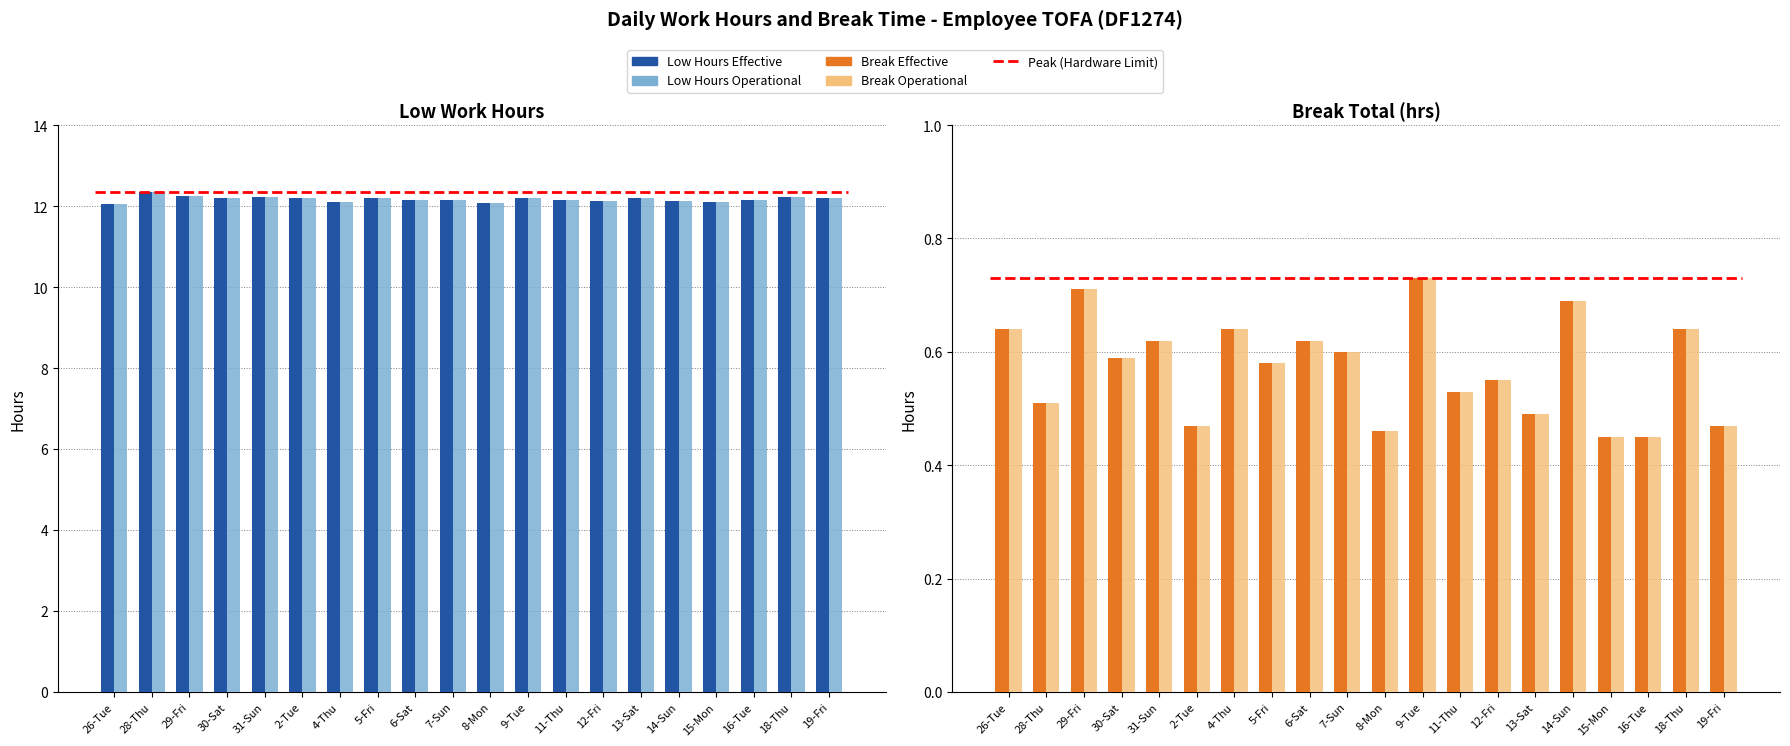

Which series changed the most between 7-Sun and 13-Sat?

Break Total (Effective)